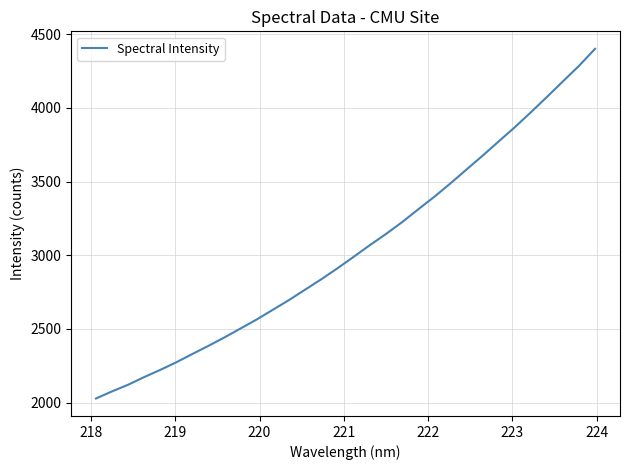

What is the greatest value displayed?

4401.8